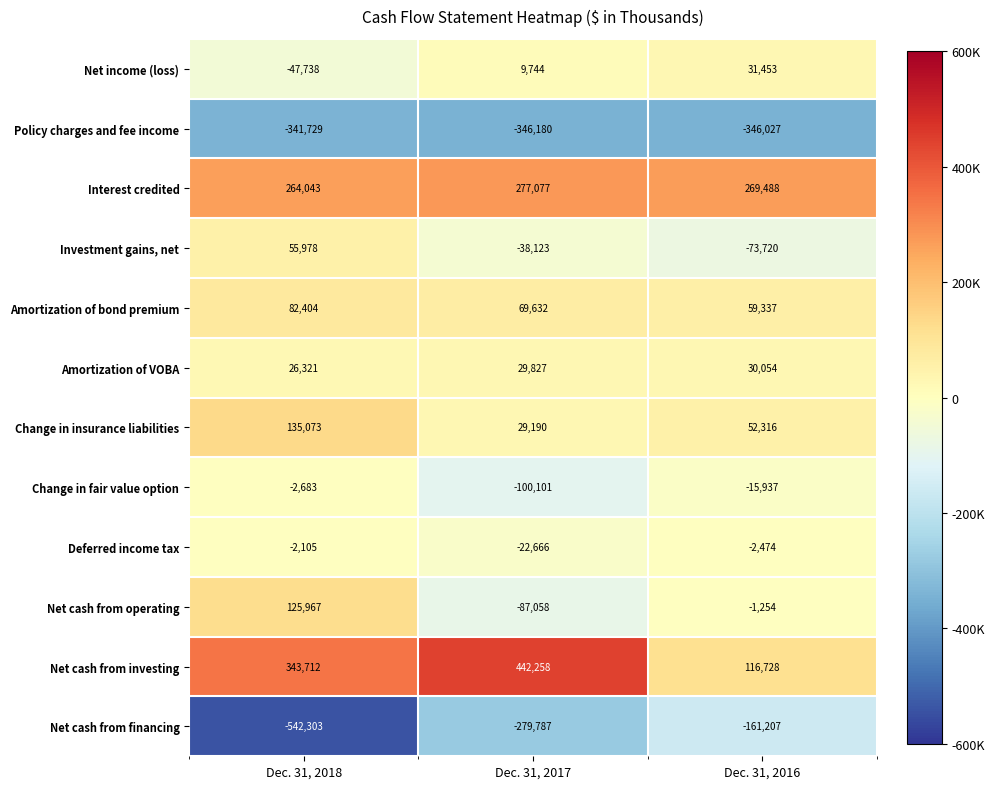

List the series in order of their peak value, highest first.

Net cash from investing, Interest credited, Change in insurance liabilities, Net cash from operating, Amortization of bond premium, Investment gains, net, Net income (loss), Amortization of VOBA, Deferred income tax, Change in fair value option, Net cash from financing, Policy charges and fee income